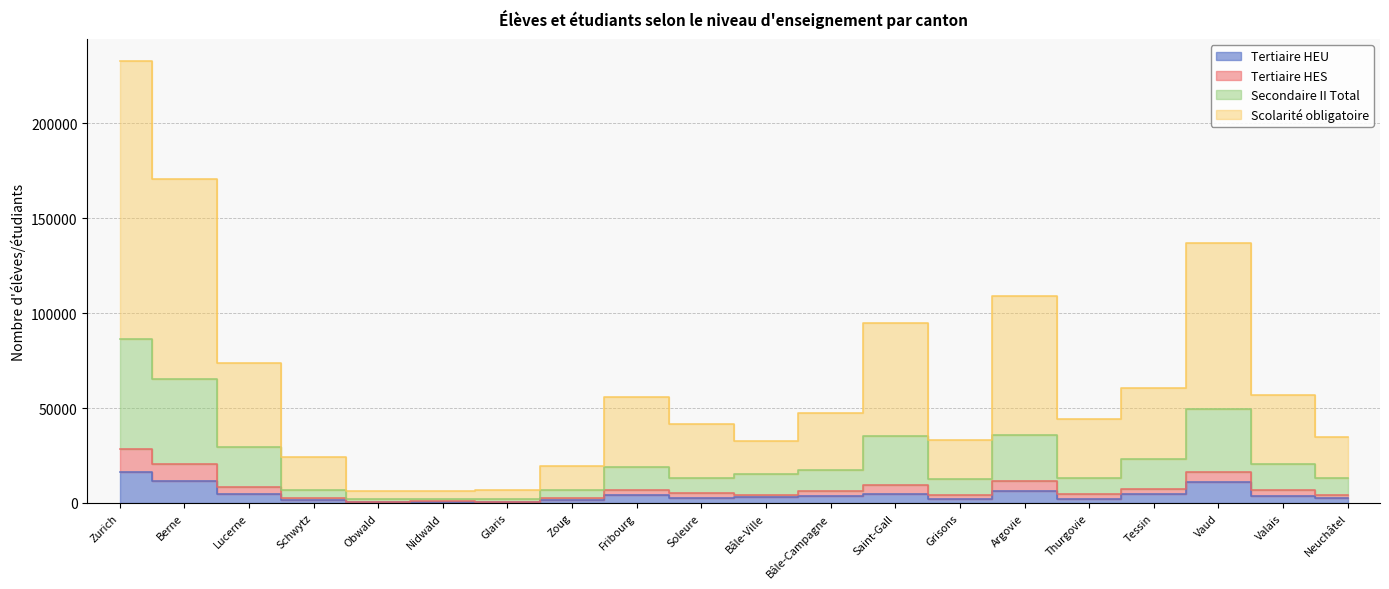

Is the value of Tertiaire HEU at Berne greater than the value of Secondaire II Total at Bâle-Ville?

No